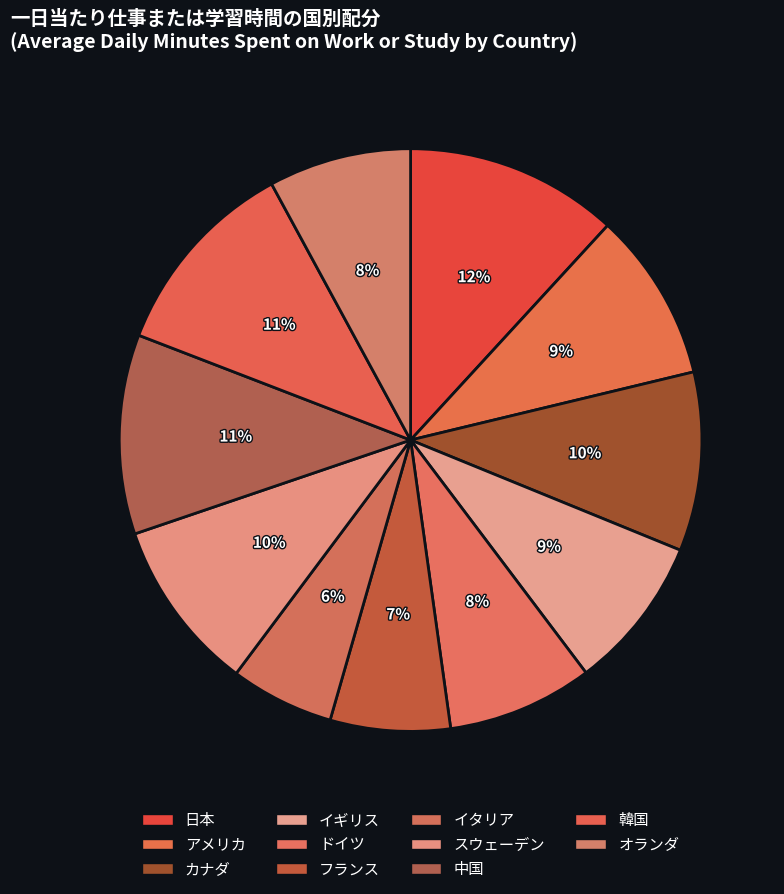

How many segments does this pie chart have?

11